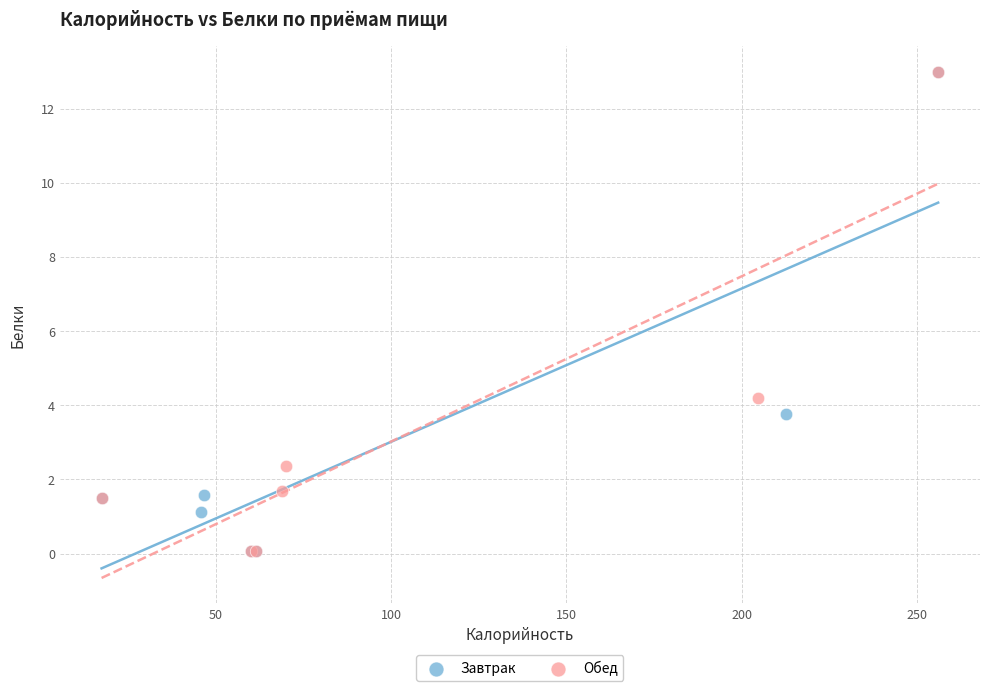

What are all the series names shown in the legend?

Завтрак, Обед